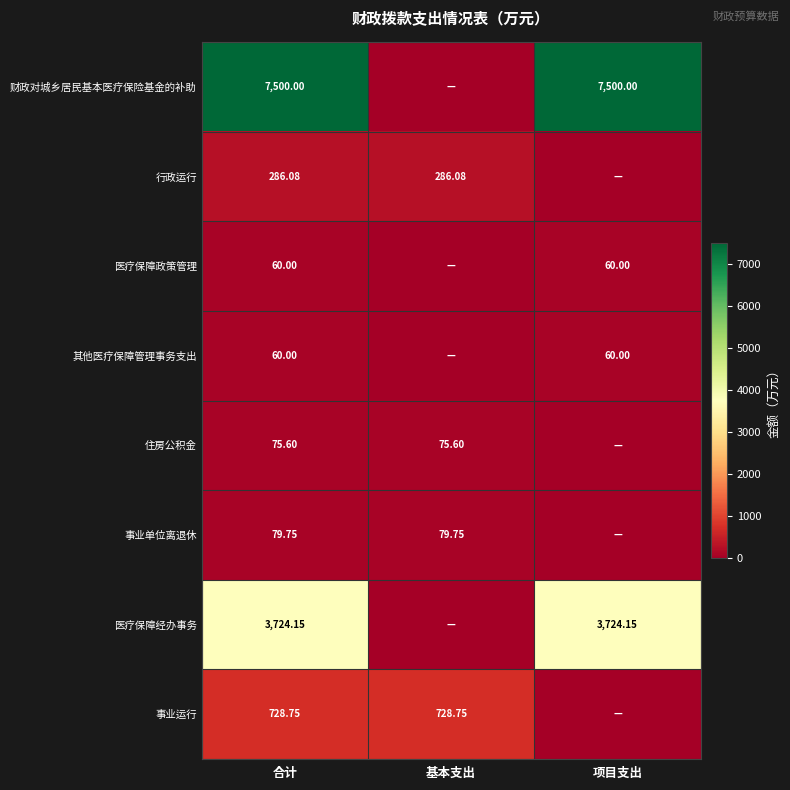

At how many categories does at least one series exceed 4705?

2